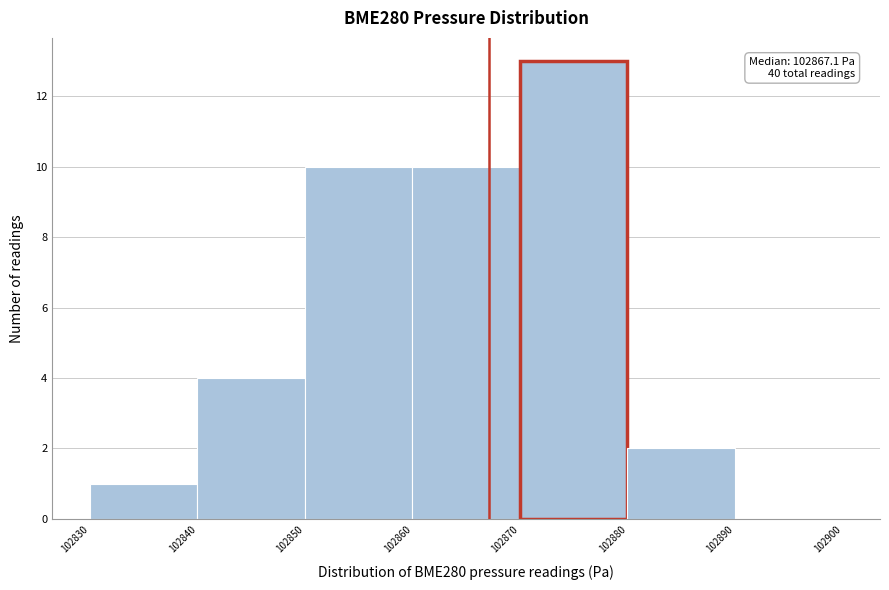

Which range on the x-axis has the tallest bar?

102870 to 102880